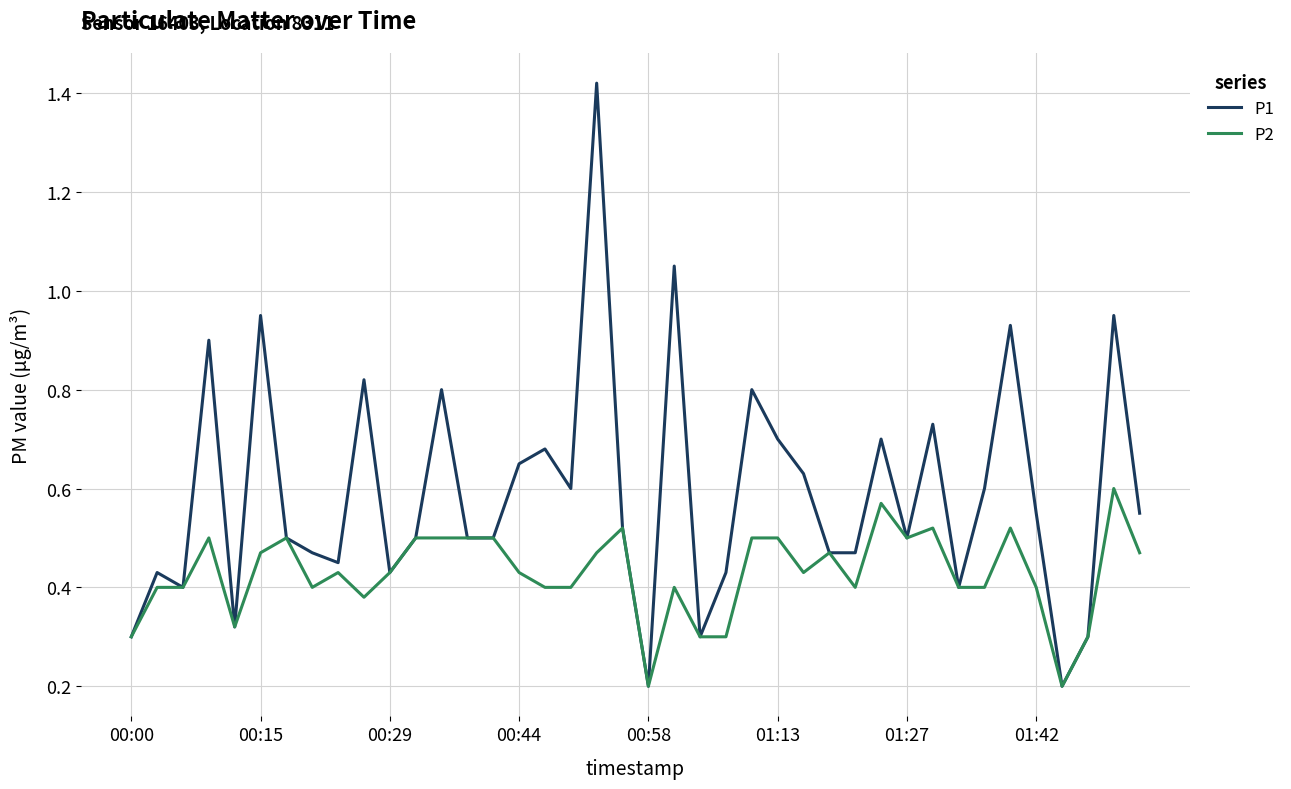

List the series in order of their overall mean, lowest first.

P2, P1